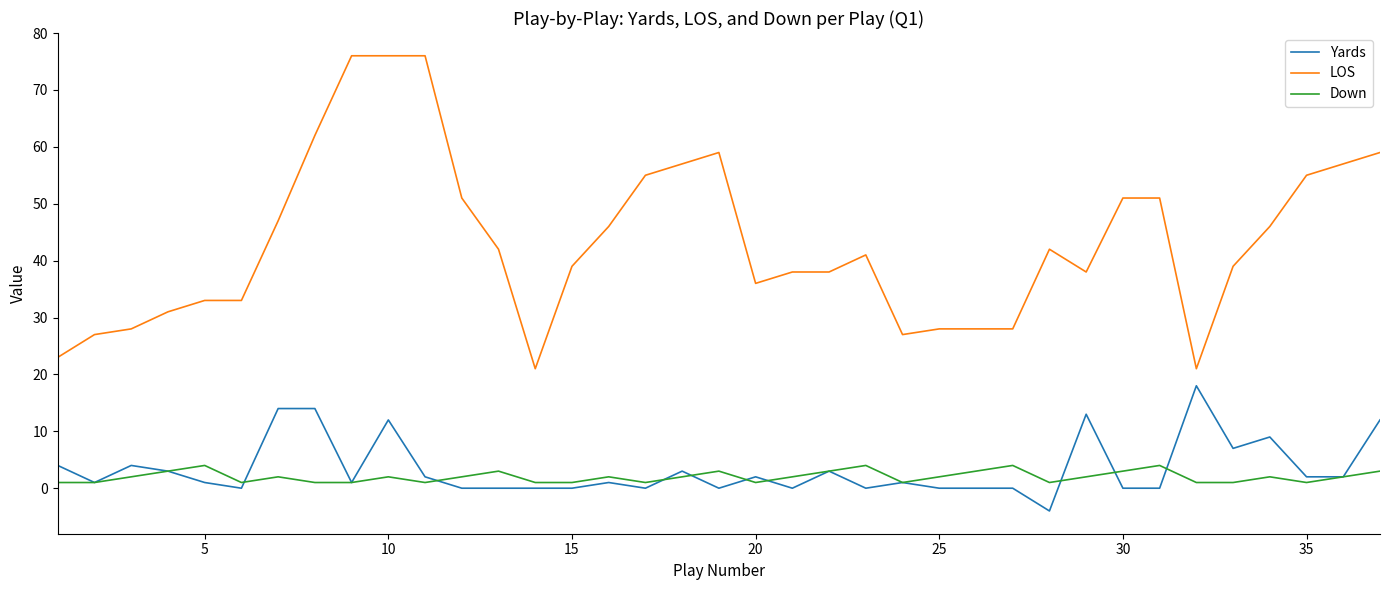

True or false: LOS and Yards cross at least once.

False